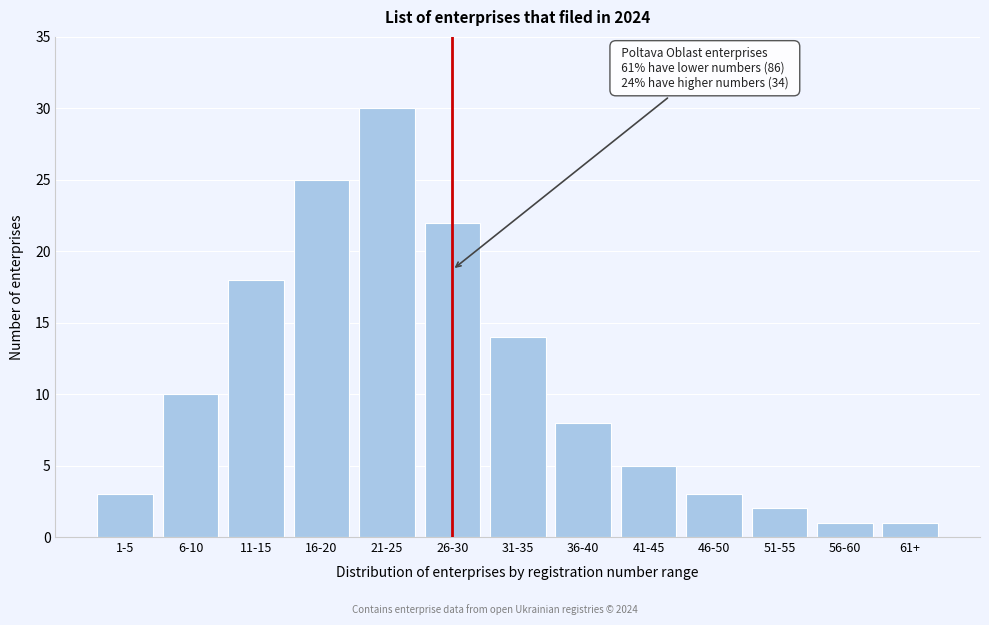

Reading left to right, what are all the values shown in this chart?

3	10	18	25	30	22	14	8	5	3	2	1	1